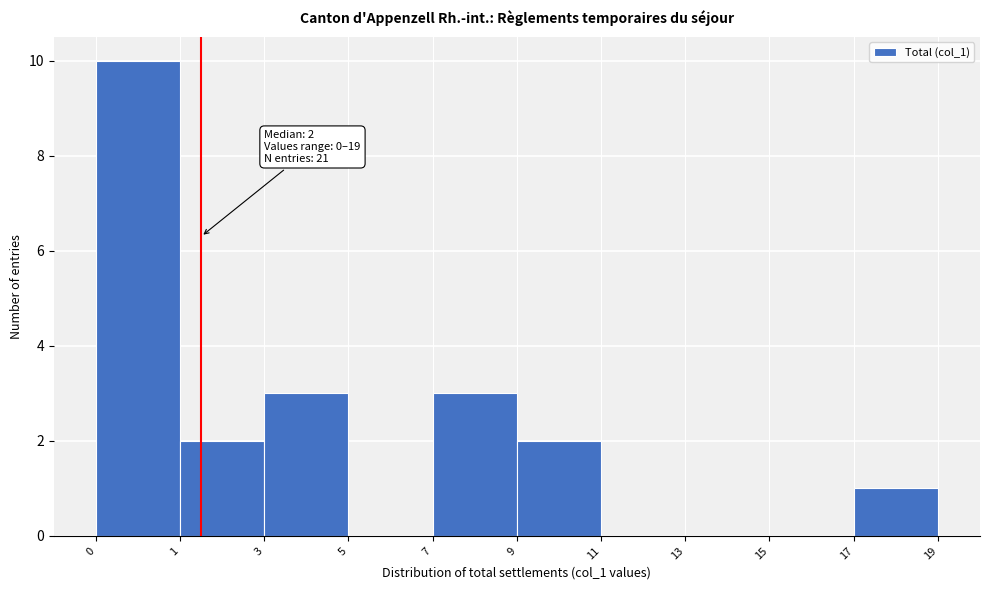

Reading right to left, transcribe all the data shown in this chart.

17=1	15=0	13=0	11=0	9=2	7=3	5=0	3=3	1=2	0=10